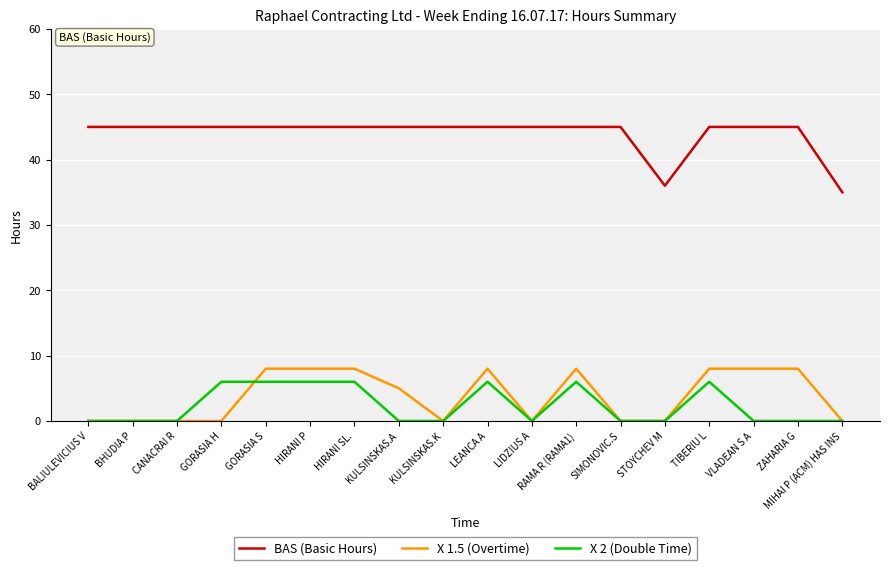

How many lines are shown in the chart?

3